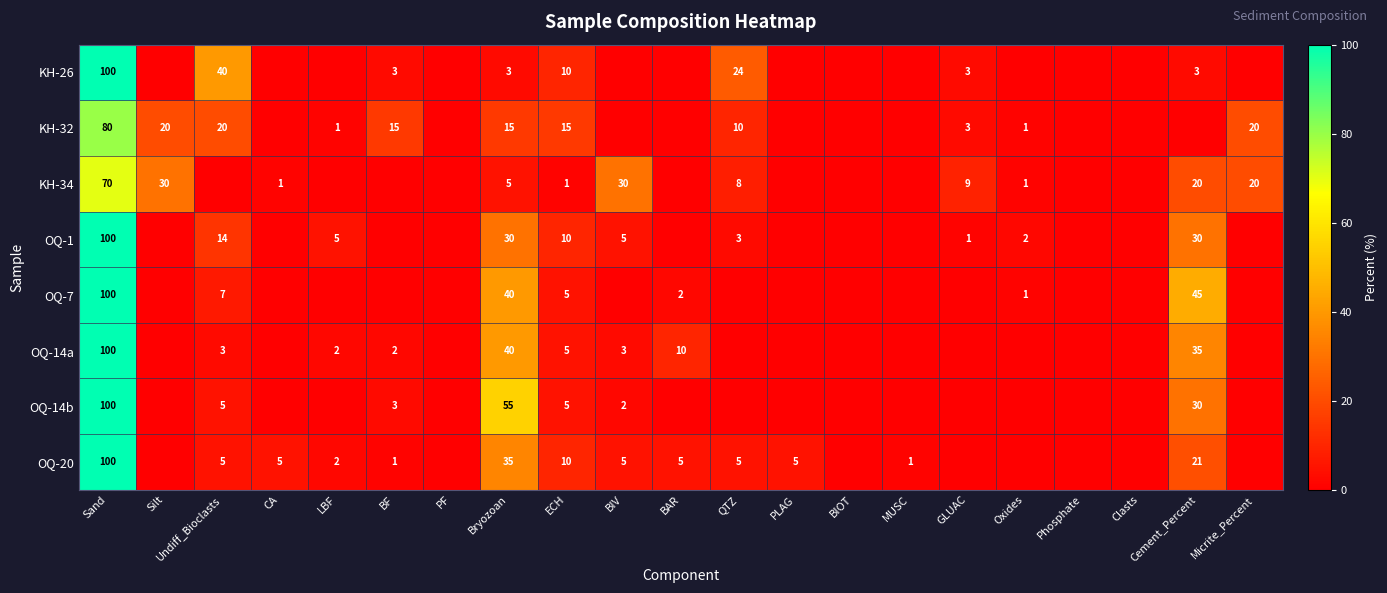

The OQ-1 series shows 2 at QTZ. True or false?

False